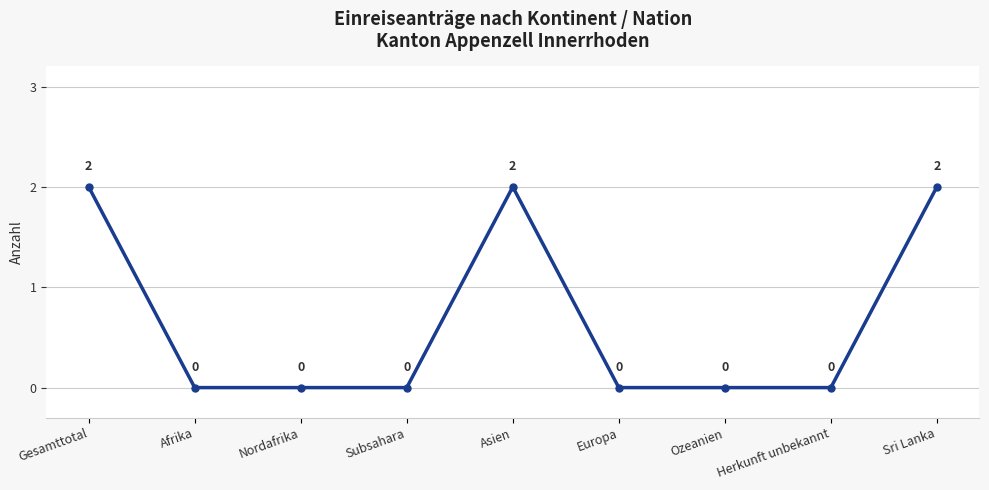

How many interior local peaks (higher than both neighbors) does the data have?

1